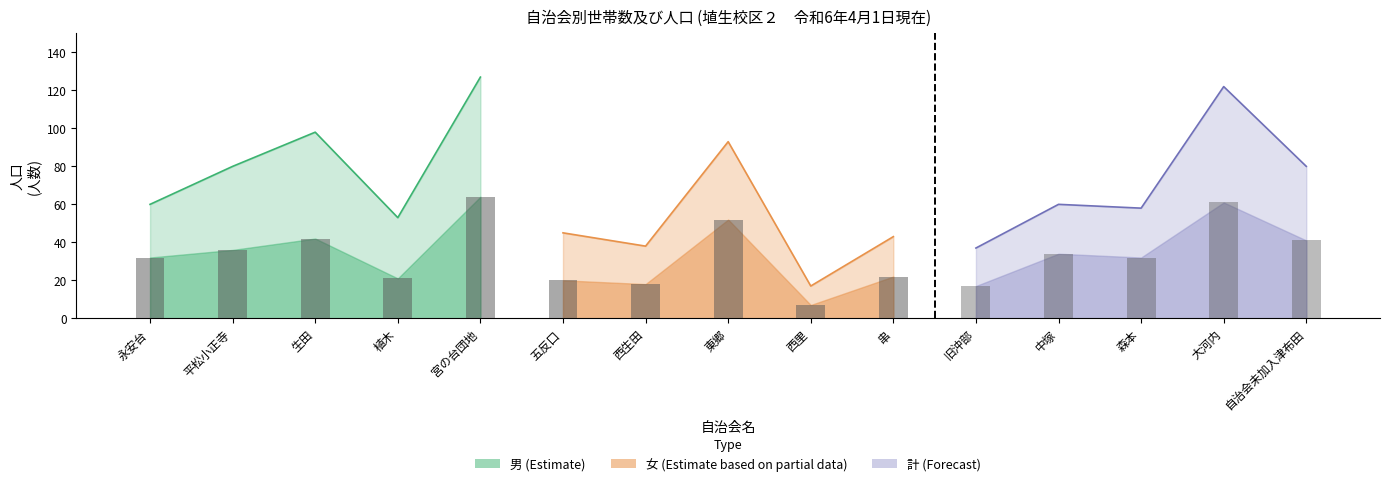

How many groups of bars are there?

15